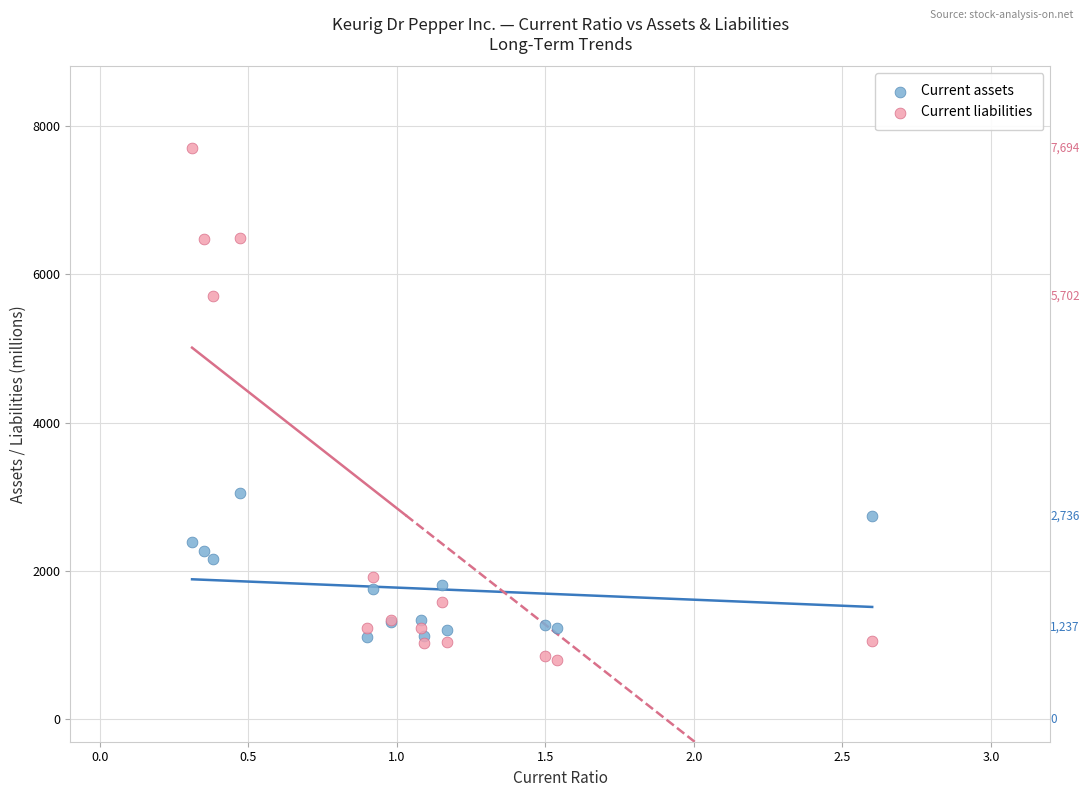

Which series reaches the minimum Y coordinate?

Current liabilities